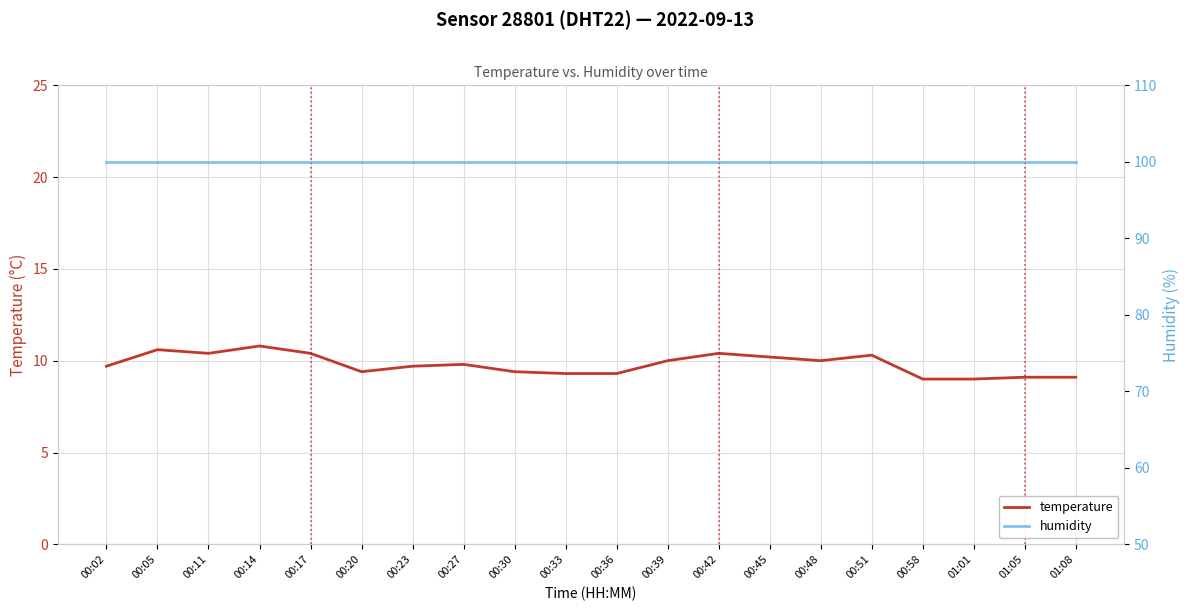

What is the sum of all temperature values?

195.9